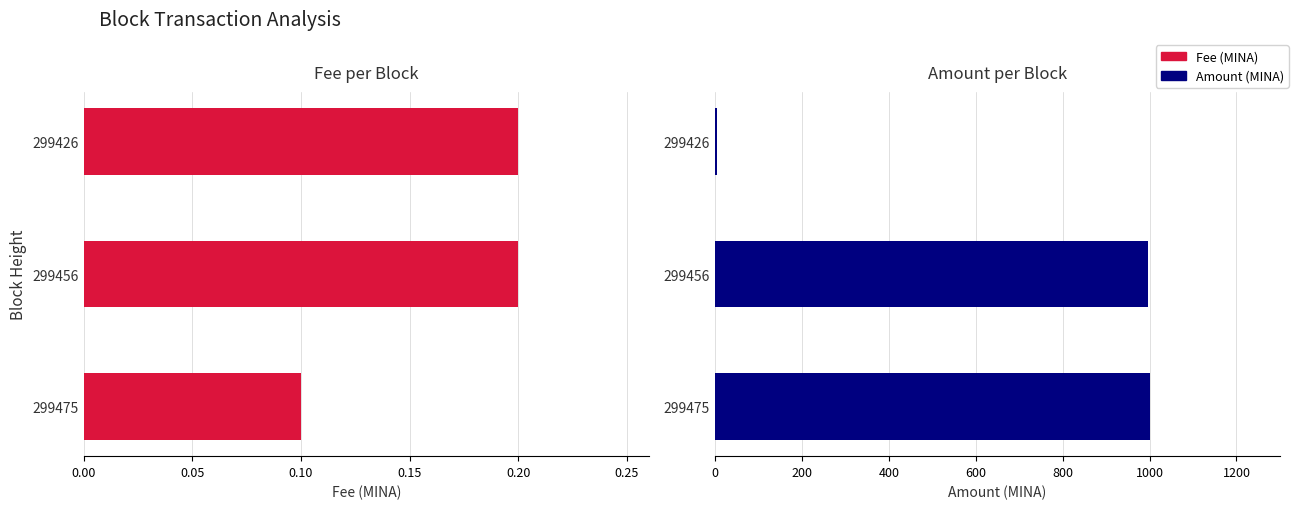

List the series in order of their peak value, lowest first.

Fee, Amount